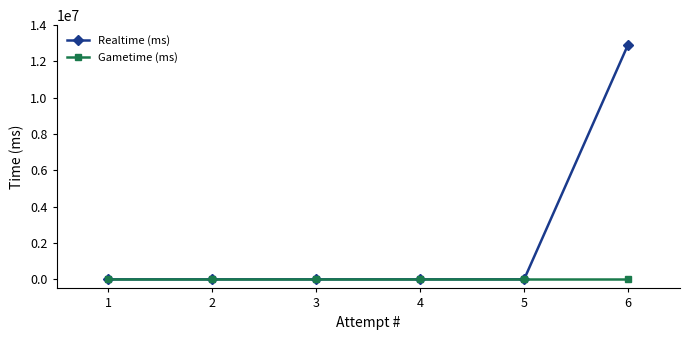

Rank the series by their maximum value, from highest to lowest.

Realtime (ms), Gametime (ms)